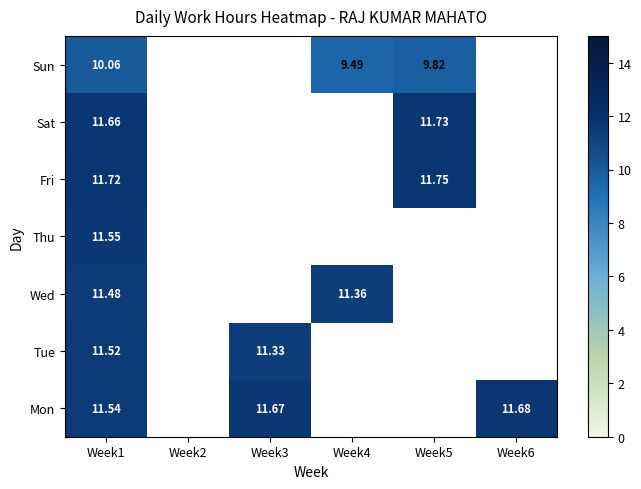

How many distinct data groups are displayed?

7